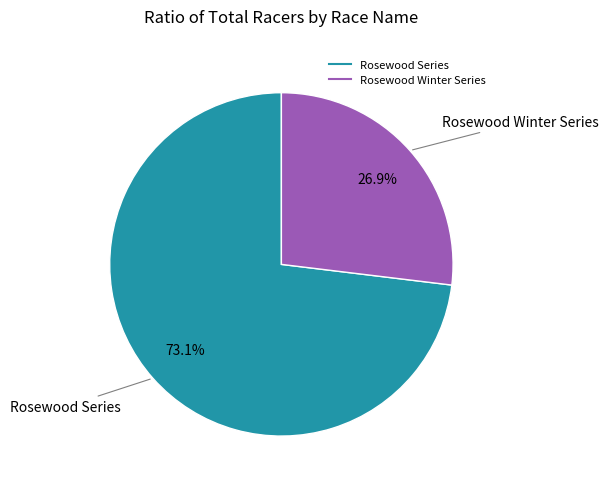

Which category has the biggest portion of the pie?

Rosewood Series